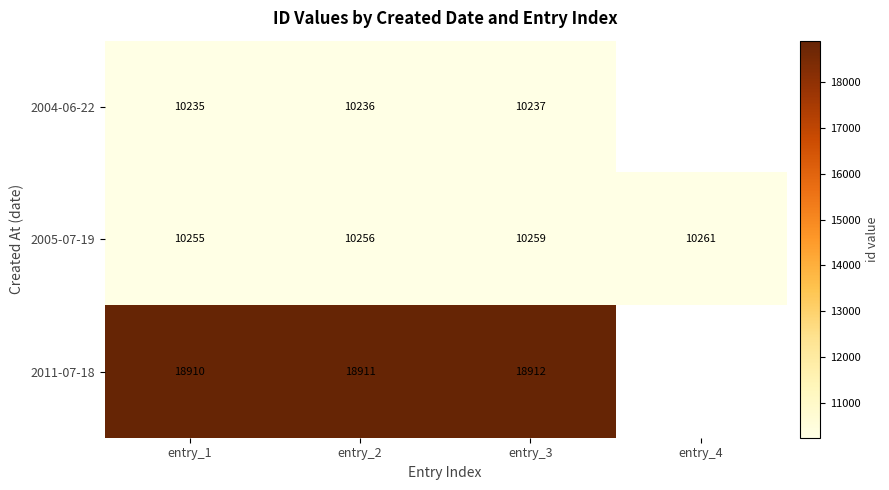

Is the value of 2005-07-19 at entry_3 greater than the value of 2004-06-22 at entry_3?

Yes